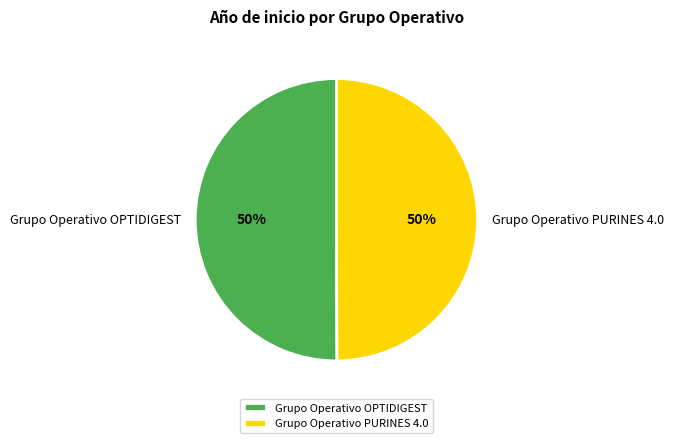

Is the sum of Grupo Operativo PURINES 4.0 and Grupo Operativo OPTIDIGEST greater than half?

Yes